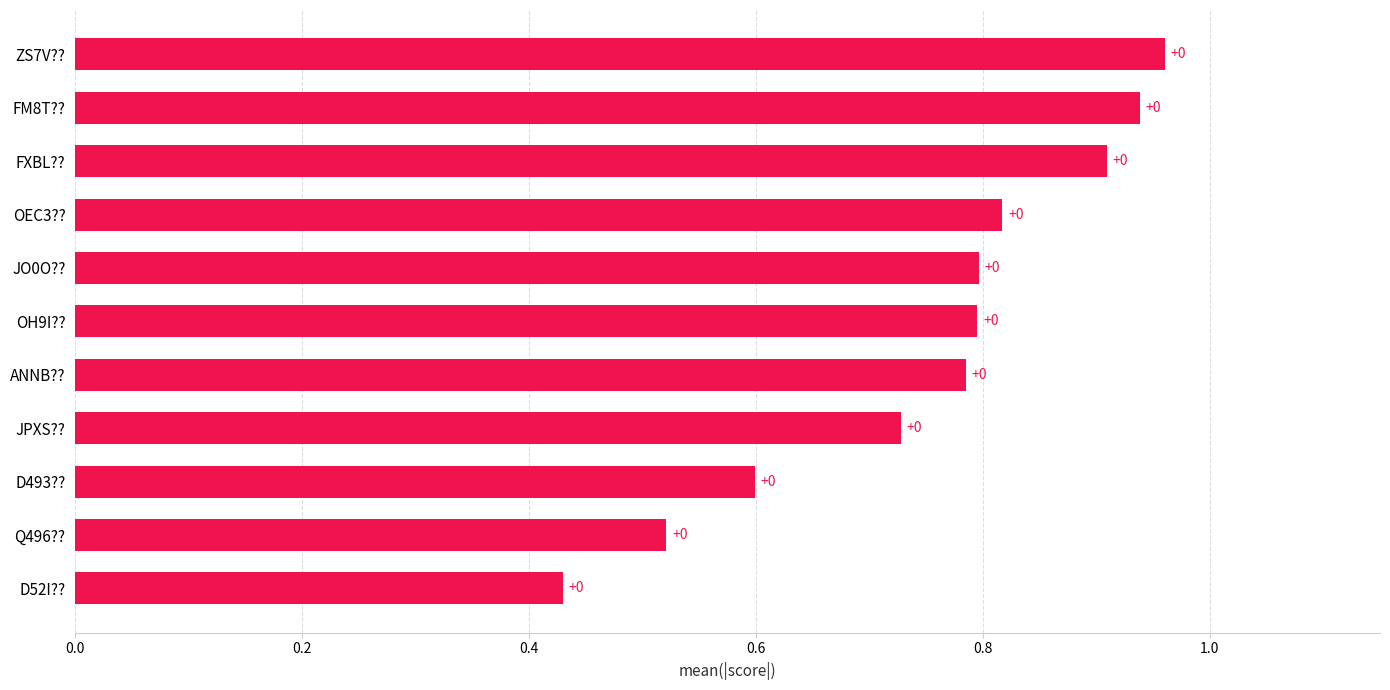

What is the average value?

0.8